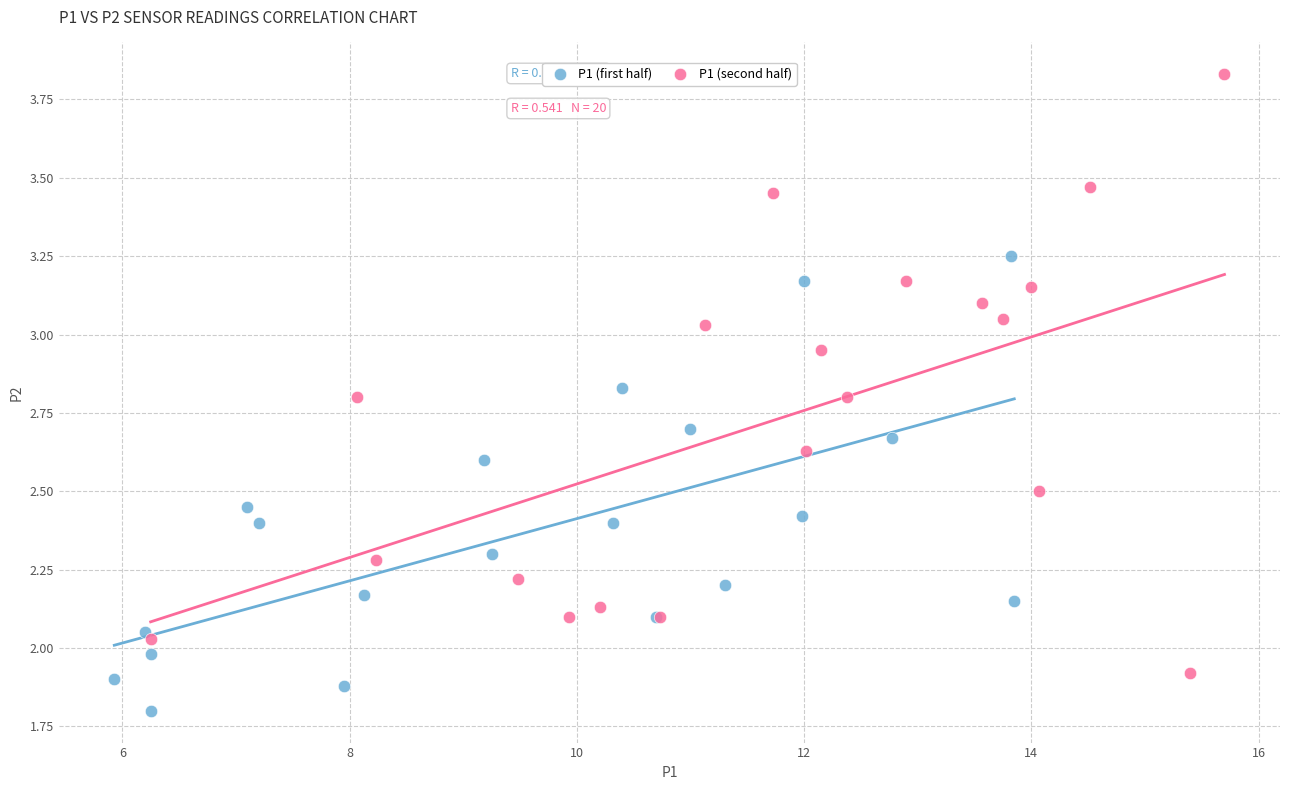

Which series has the largest Y range (max minus min)?

P1 (second half)